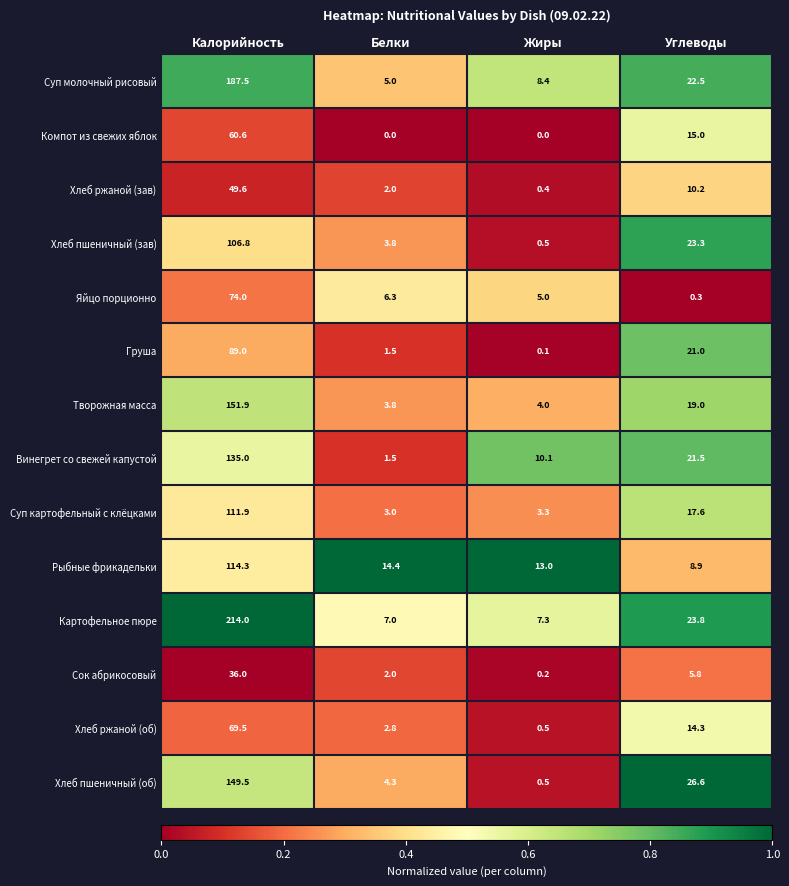

Which series has the largest total across all categories?

Картофельное пюре